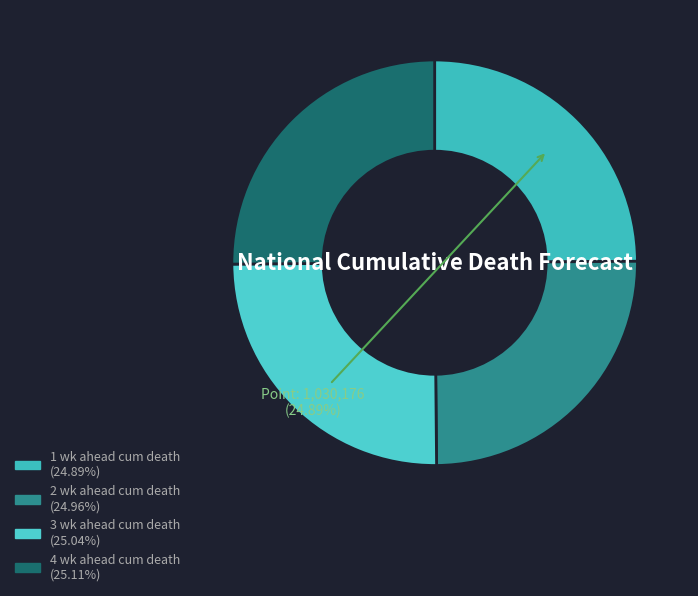

Which slice is the smallest?

1 wk ahead cum death